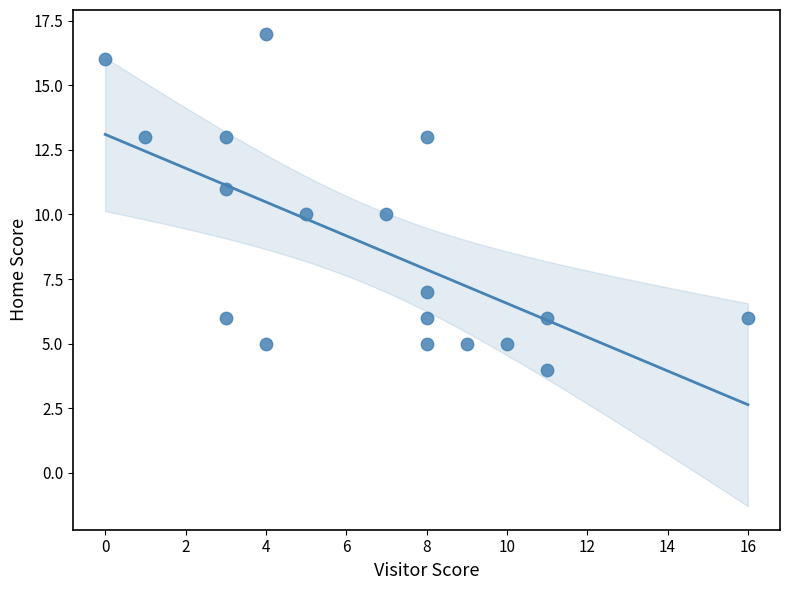

What is the range of Y values (max minus min)?

13